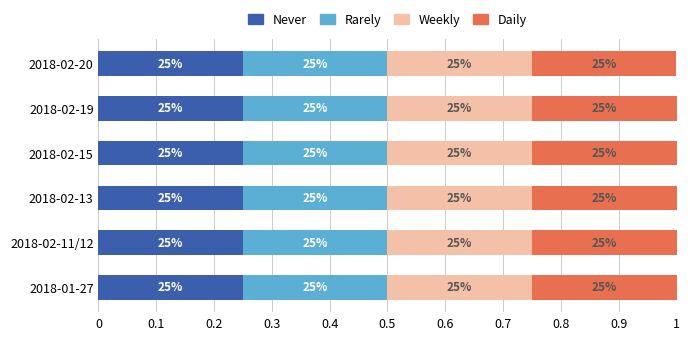

What are all the series names shown in the legend?

Never, Rarely, Weekly, Daily